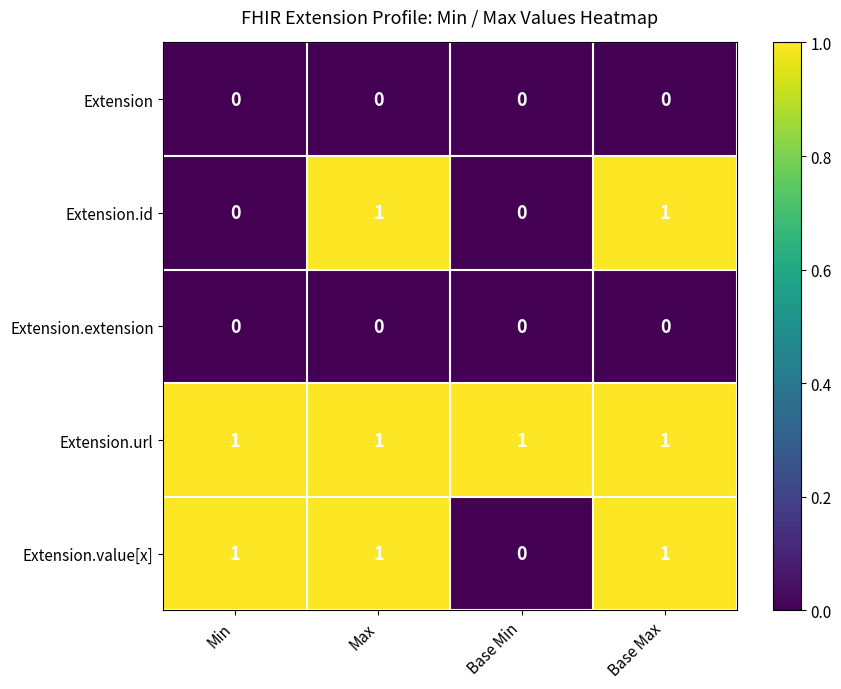

The value of Extension at Base Max is 0. True or false?

True